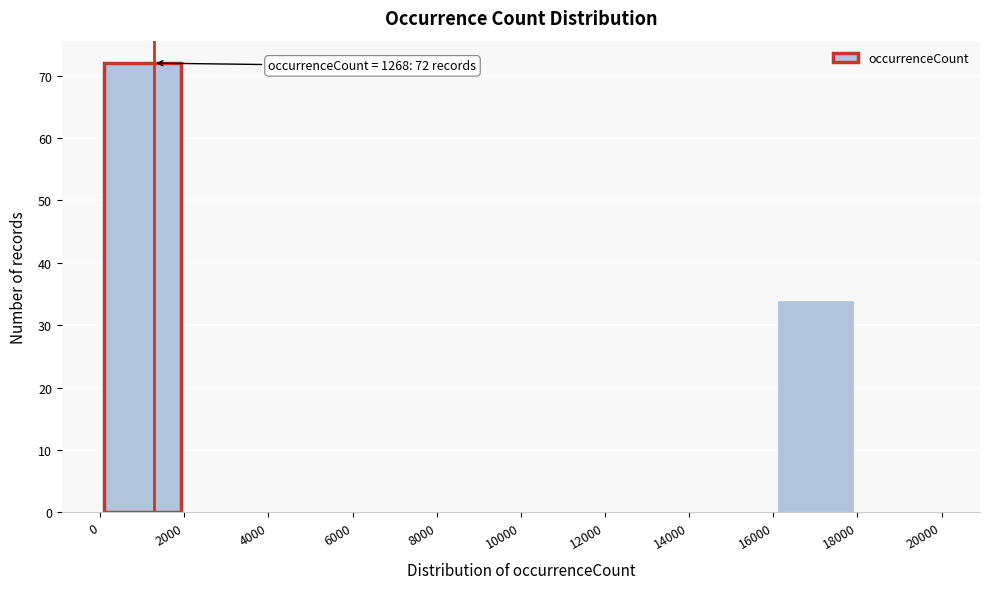

Which range on the x-axis has the tallest bar?

0 to 2000